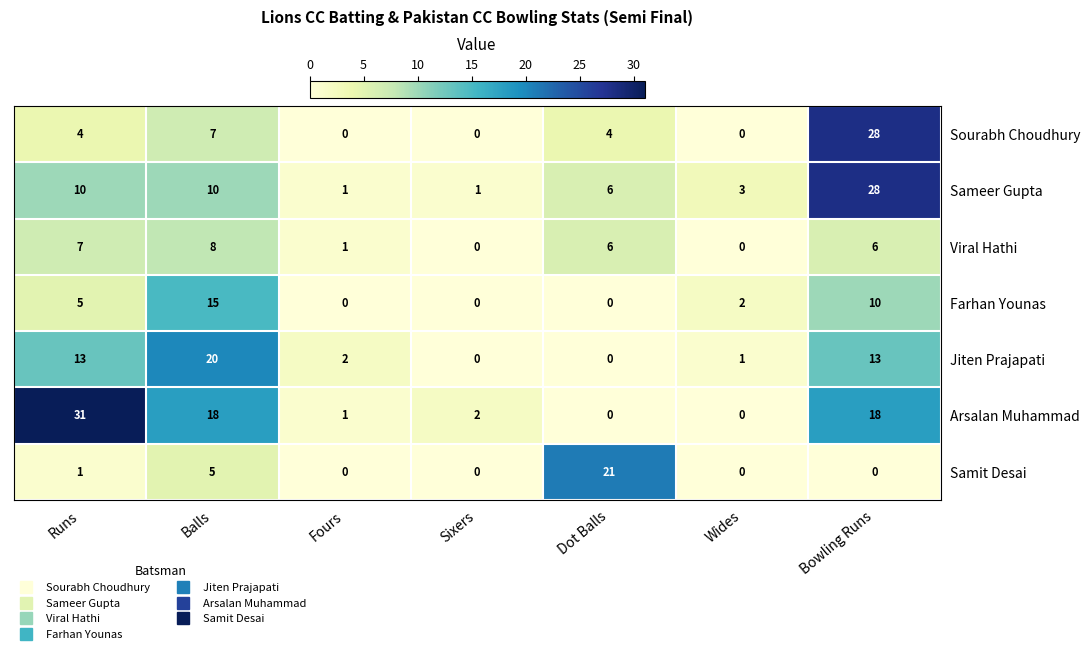

At which label is Sourabh Choudhury closest to 14?

Balls